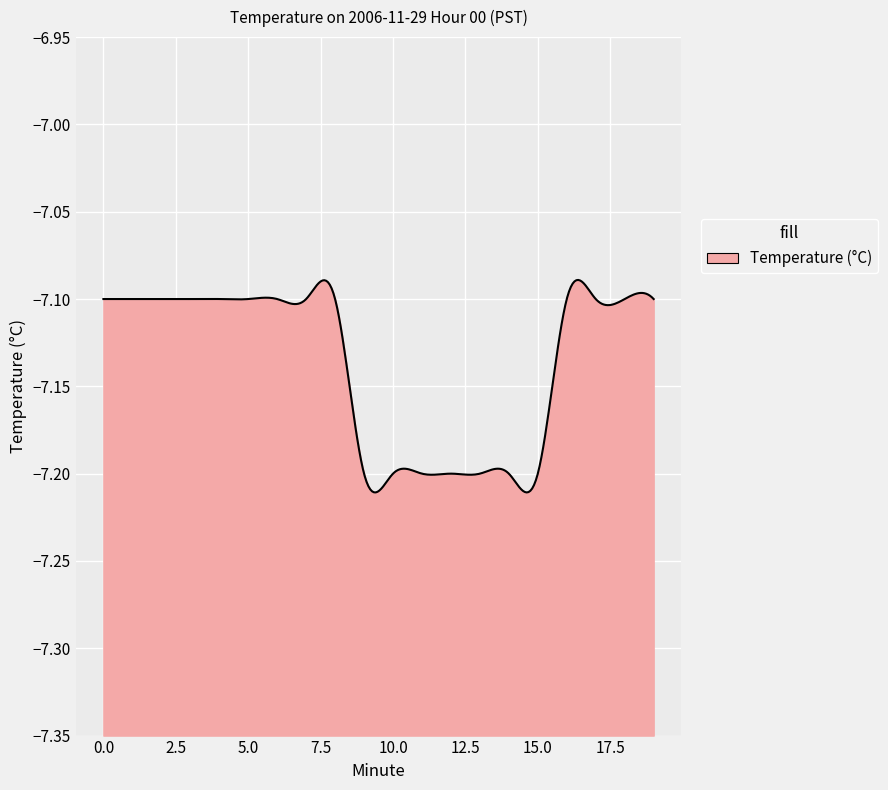

Reading right to left, extract all data points from this chart.

19=-7.1	18=-7.1	17=-7.1	16=-7.1	15=-7.2	14=-7.2	13=-7.2	12=-7.2	11=-7.2	10=-7.2	9=-7.2	8=-7.1	7=-7.1	6=-7.1	5=-7.1	4=-7.1	3=-7.1	2=-7.1	1=-7.1	0=-7.1